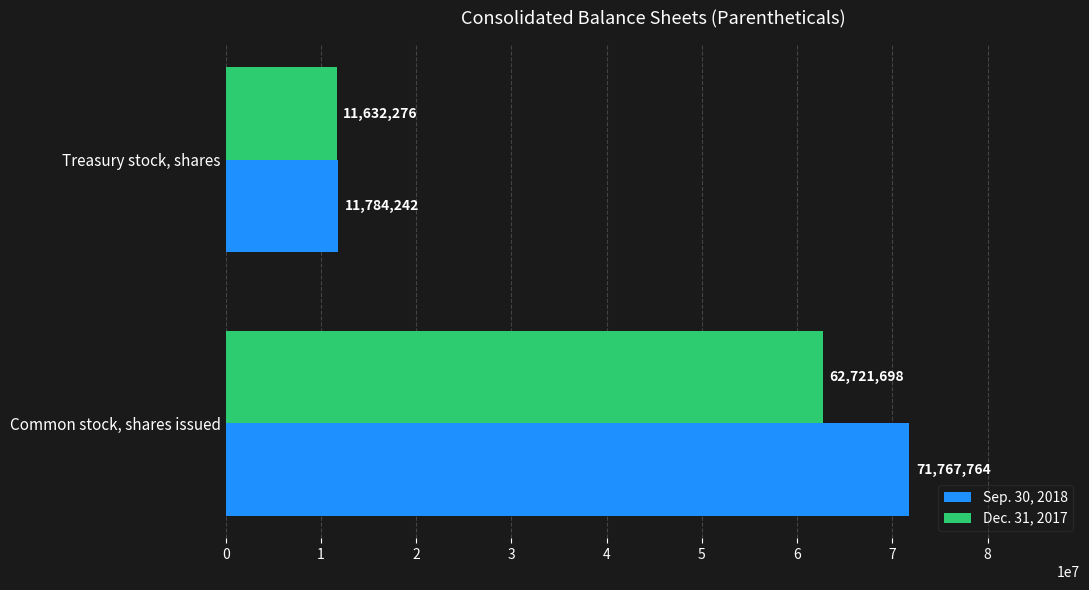

What is the difference between the highest and lowest values at Common stock, shares issued?

9046066